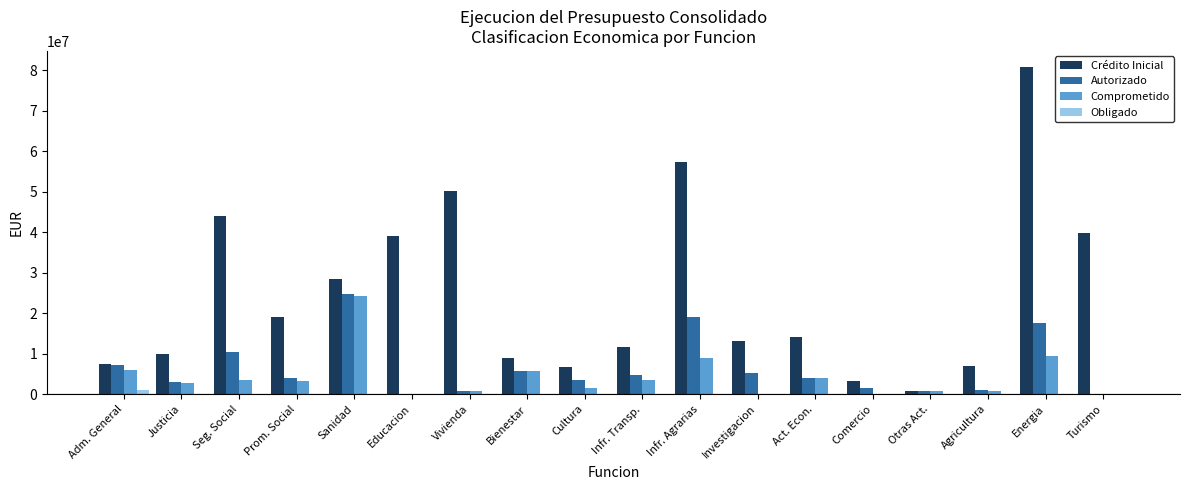

Are the bars horizontal?

No